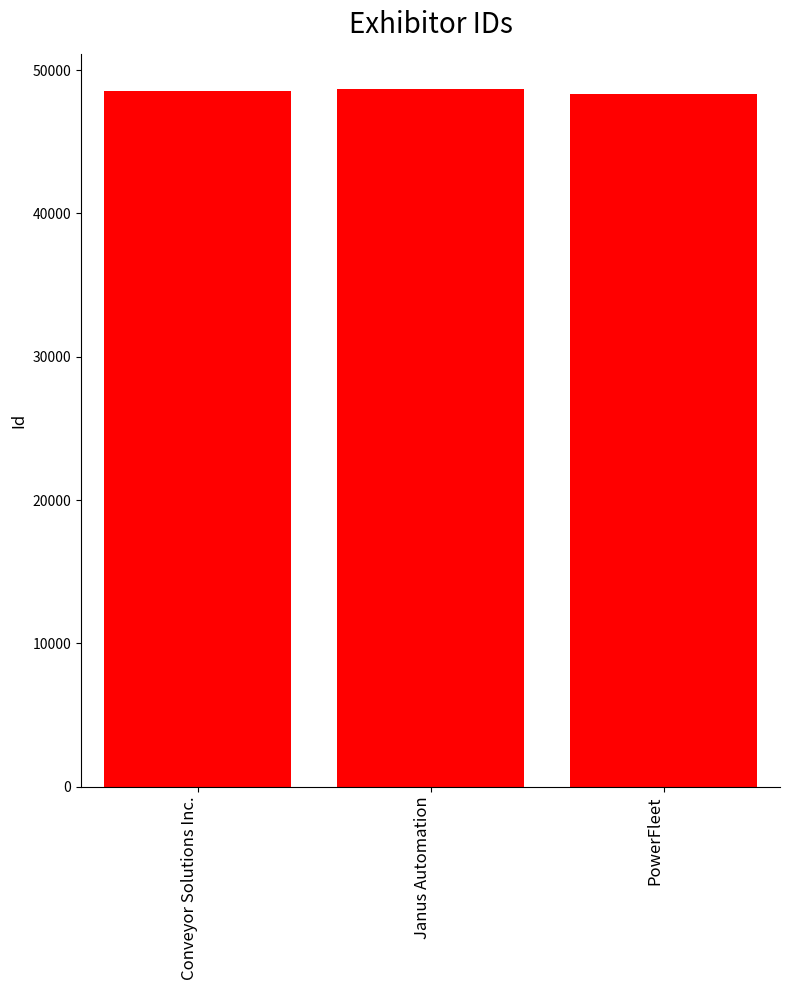

True or false: the data shows 71588 at Janus Automation.

False